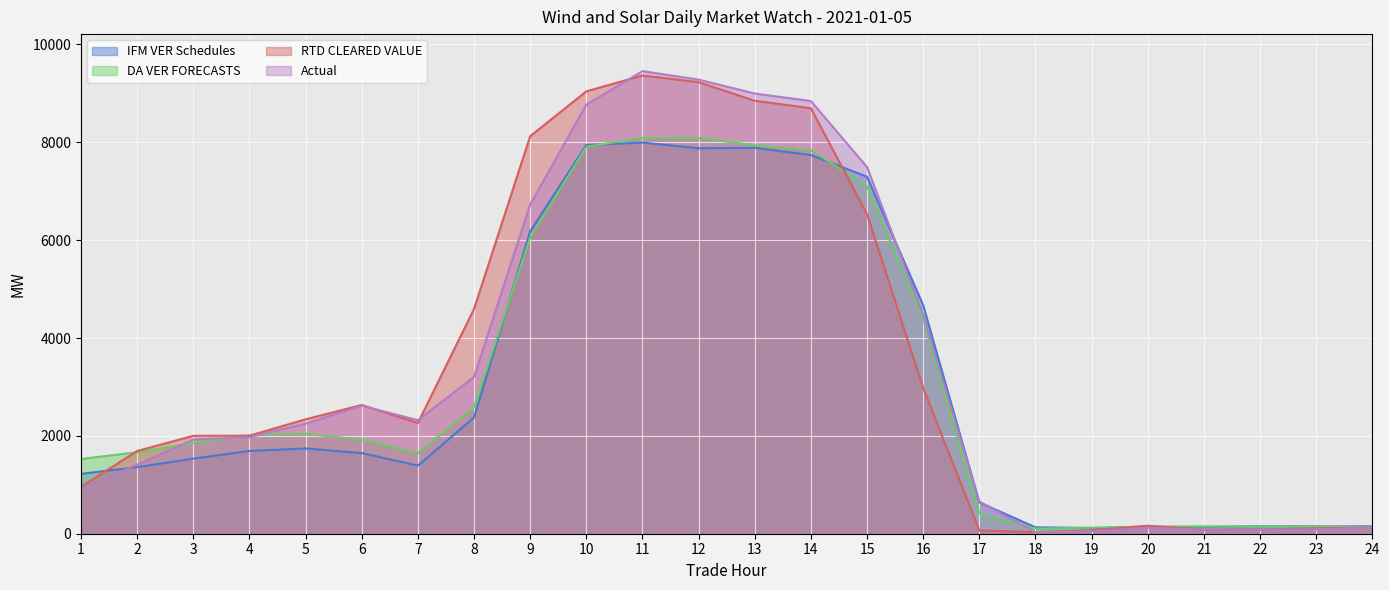

At which category does Actual reach its first local valley?

7